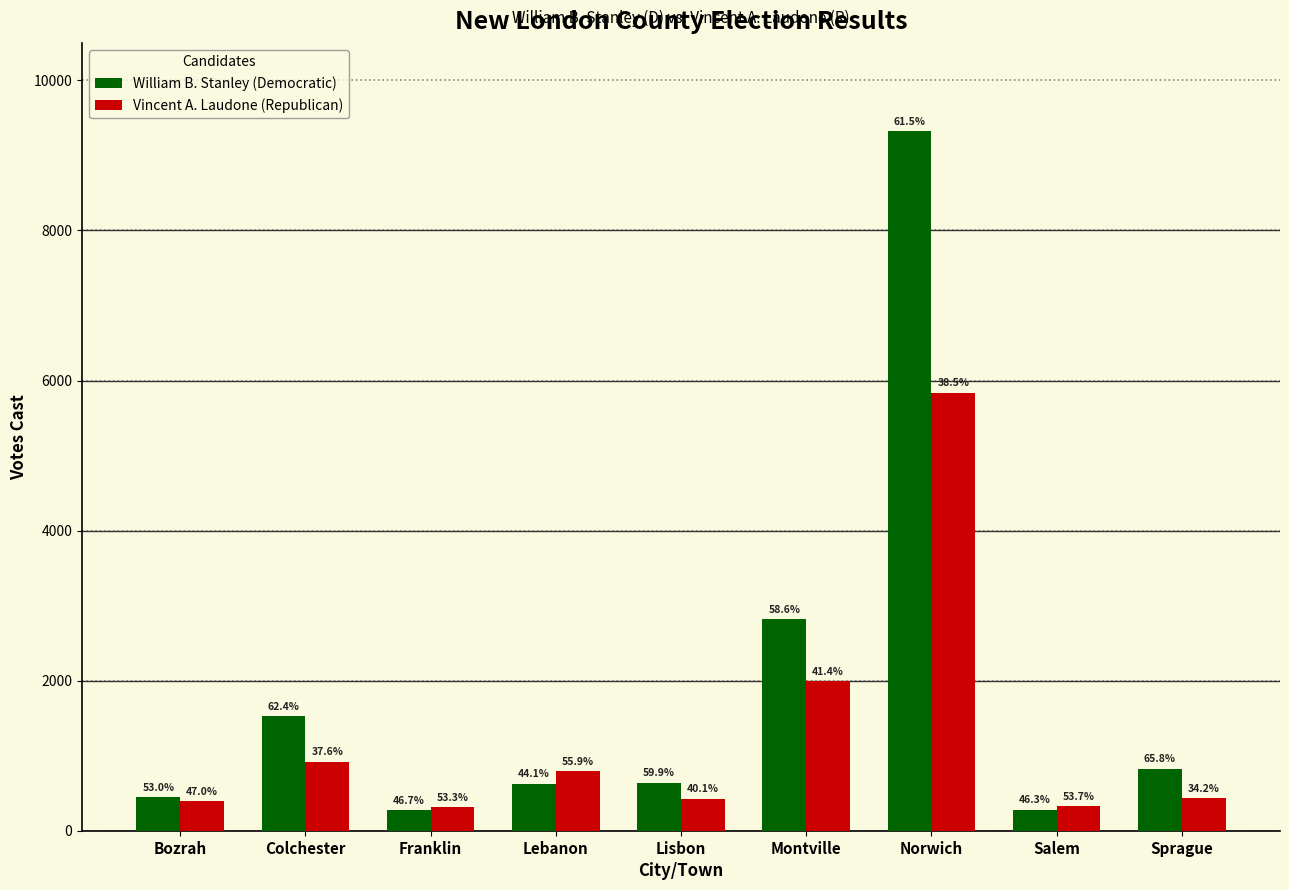

How many bars are there in total?

18